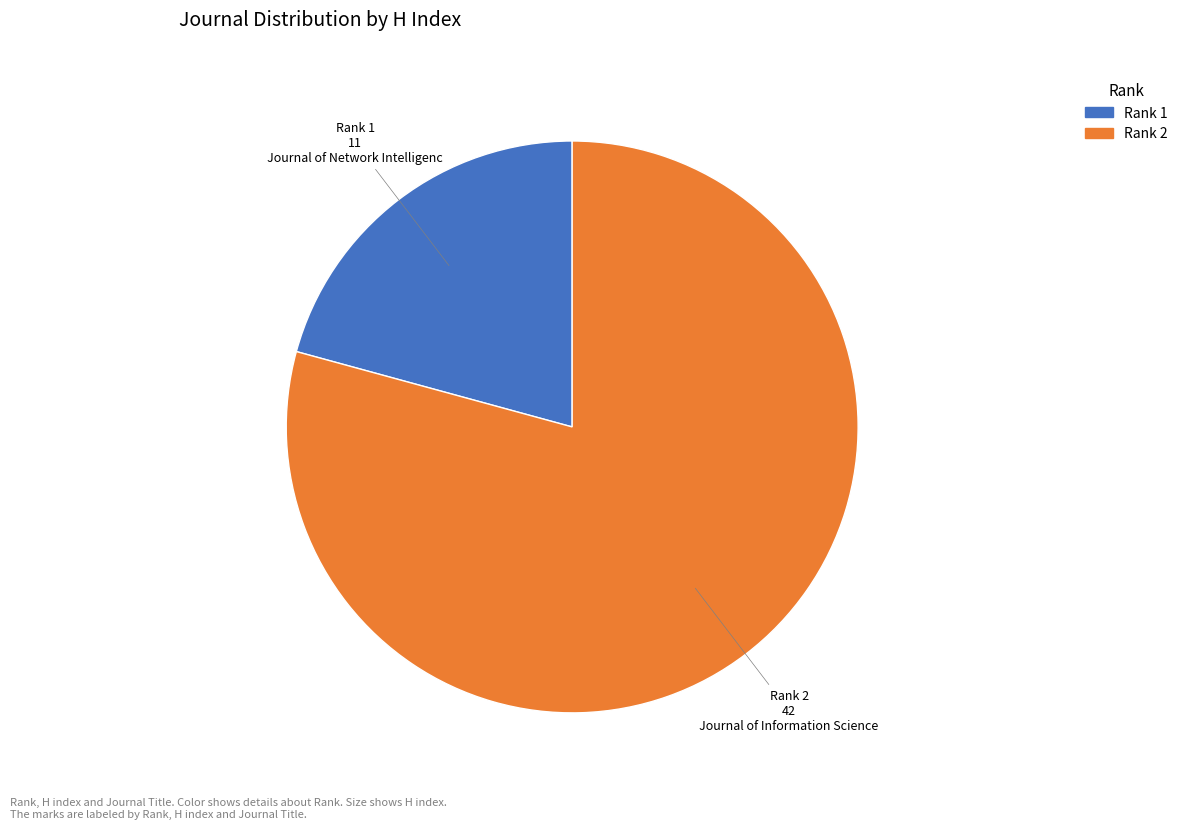

Is there a majority slice in this chart?

Yes